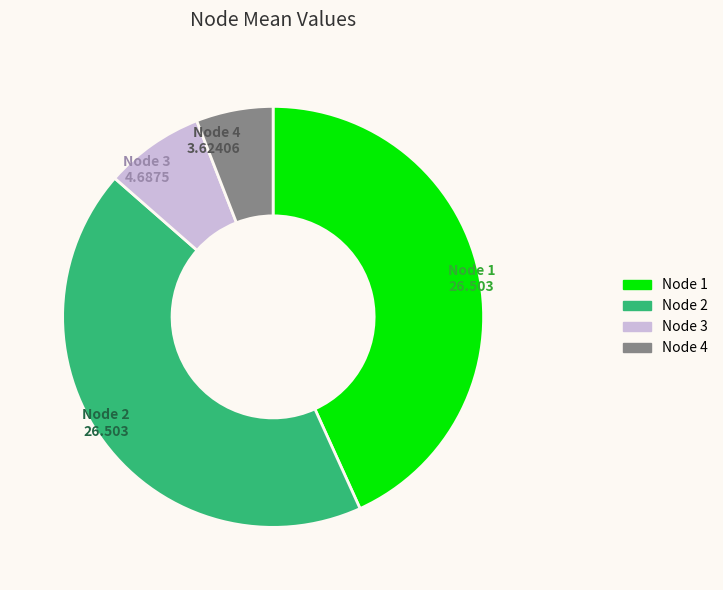

True or false: Node 2 accounts for 53% of the total.

False